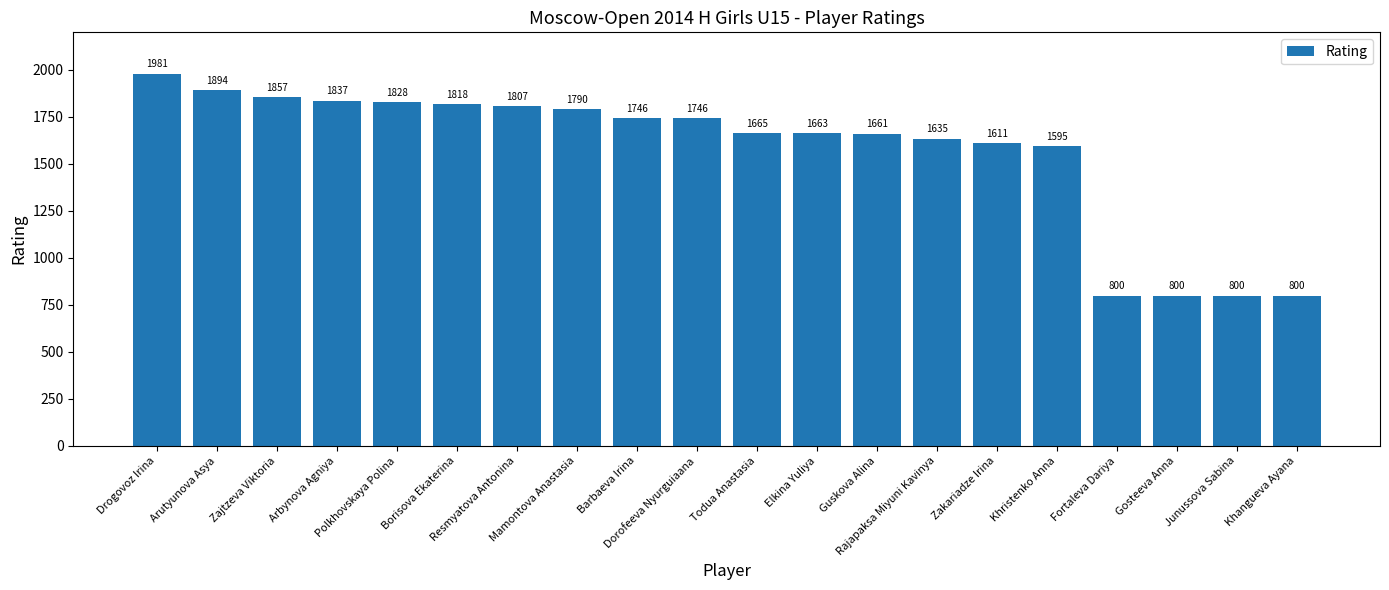

What is the value of the 7th bar from the left?

1807